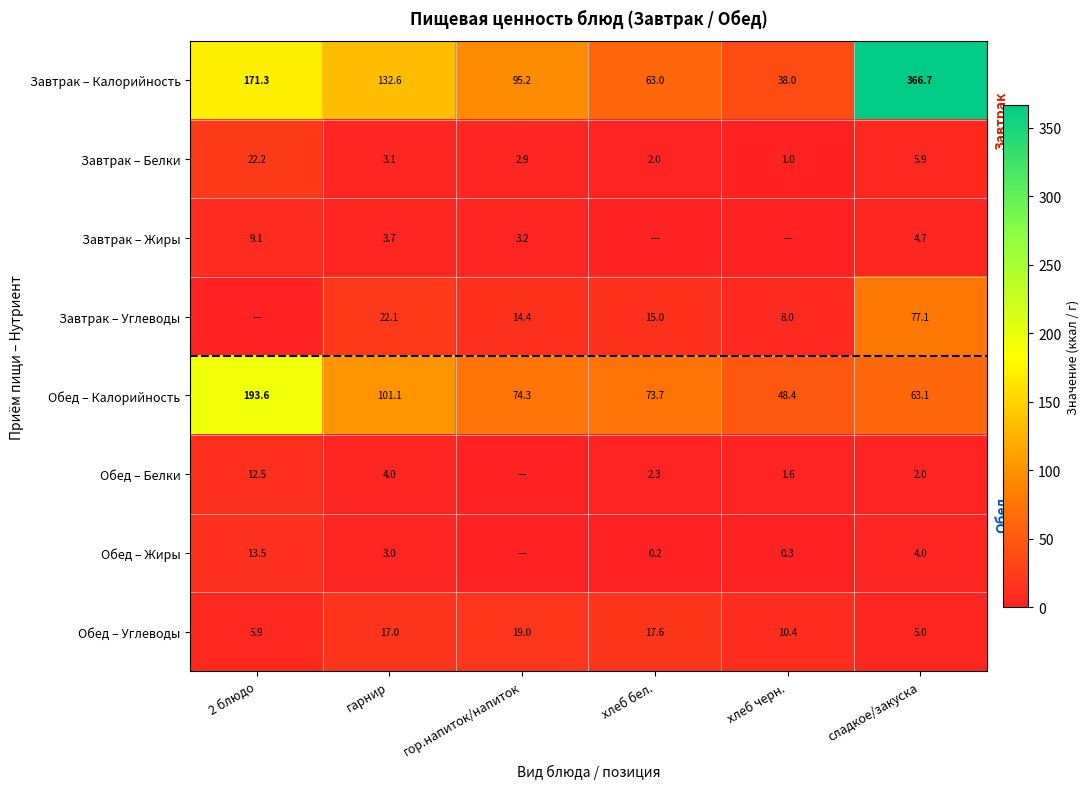

The value of Обед – Жиры at хлеб бел. is 0.2. True or false?

True